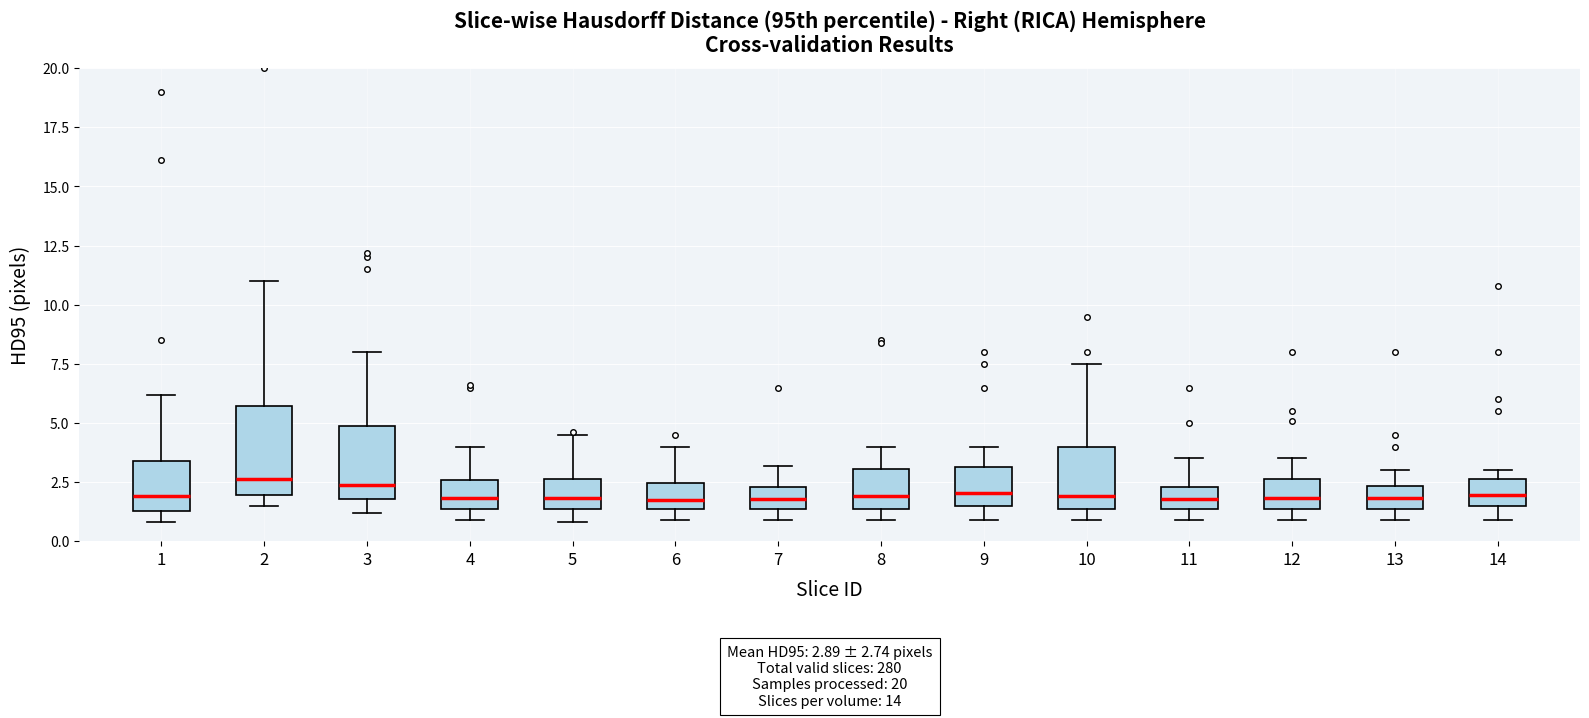

Comparing the boxes themselves (not the whiskers), which one is the tallest?

2